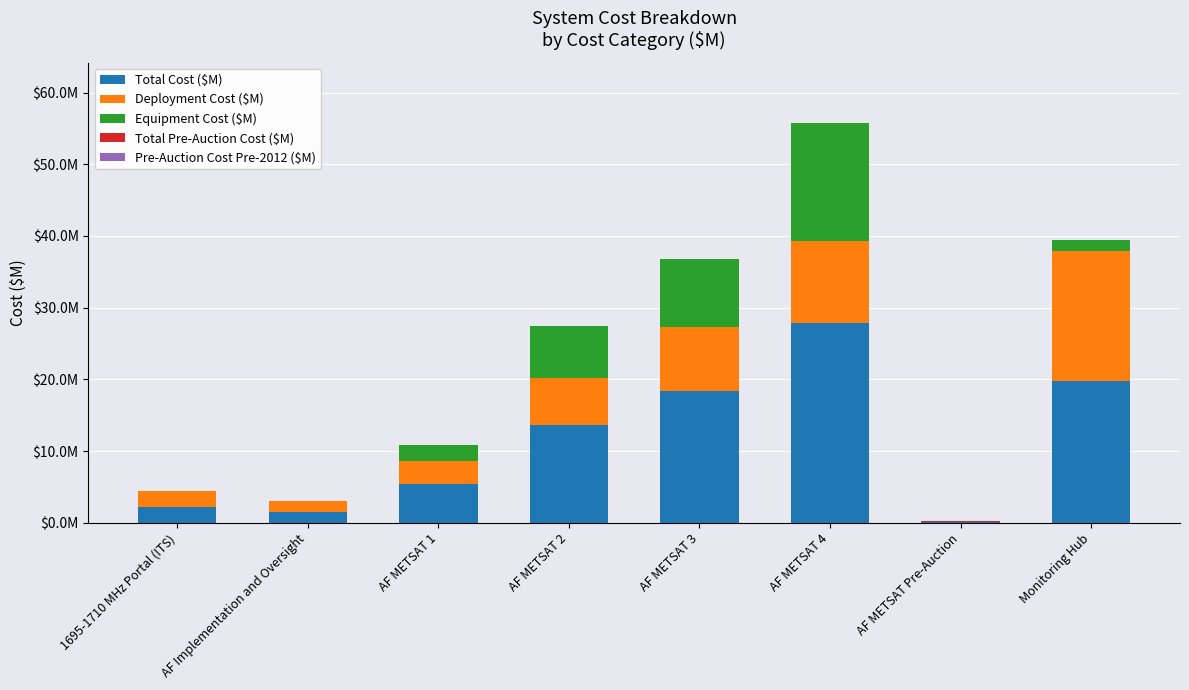

What is the label of the 7th bar from the left?

AF METSAT Pre-Auction